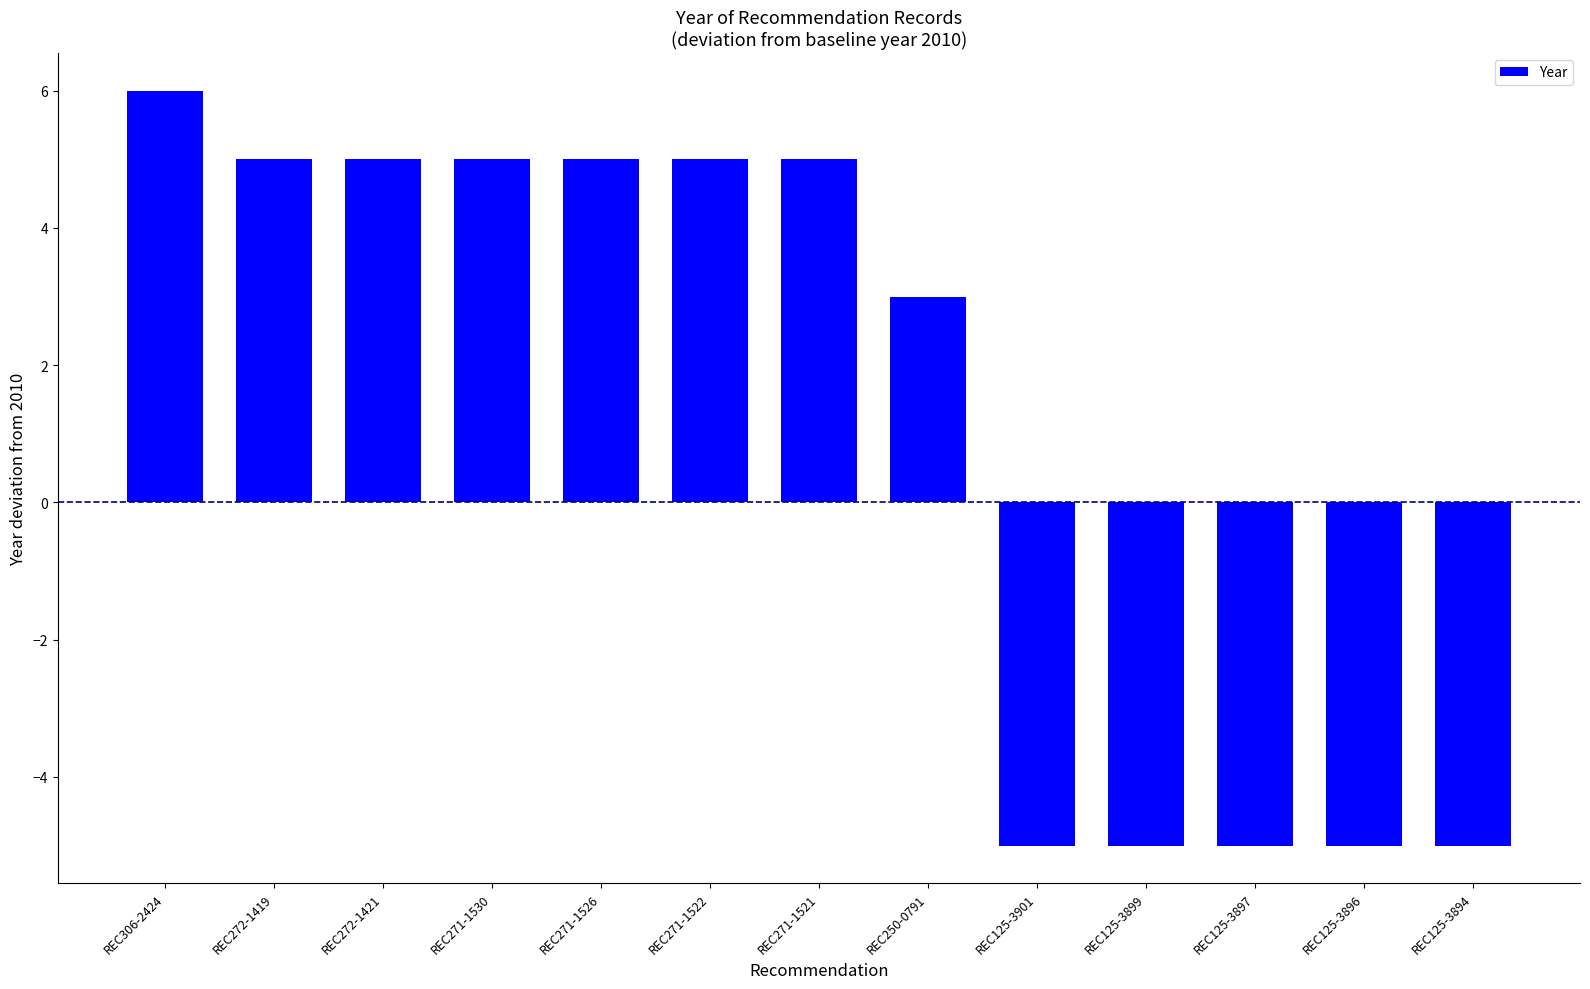

What value does the data have at REC271-1522, to the nearest 5?

5